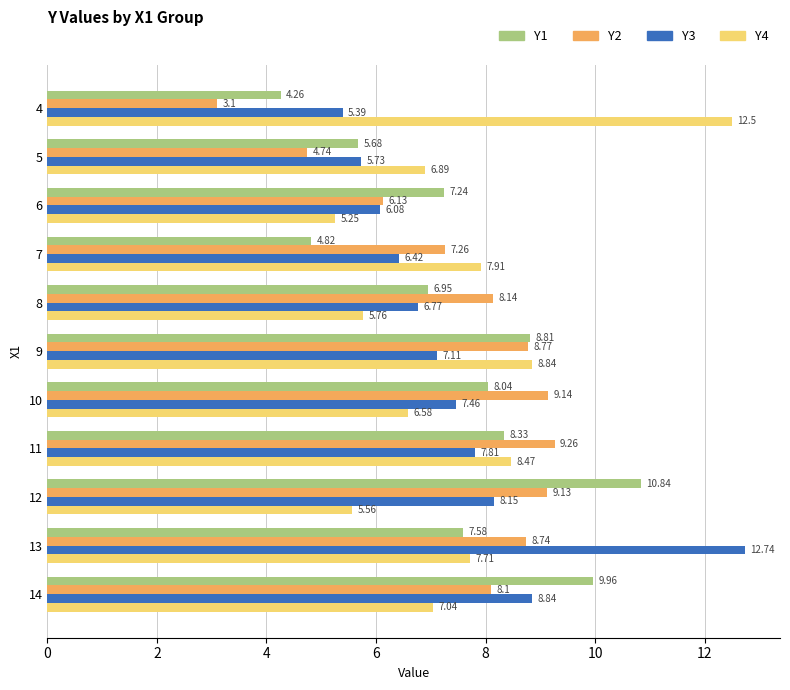

What is the total value across all series at 8?

27.6